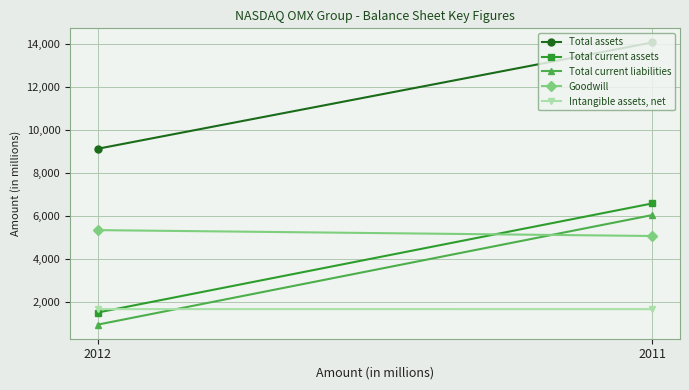

How many lines are shown in the chart?

5